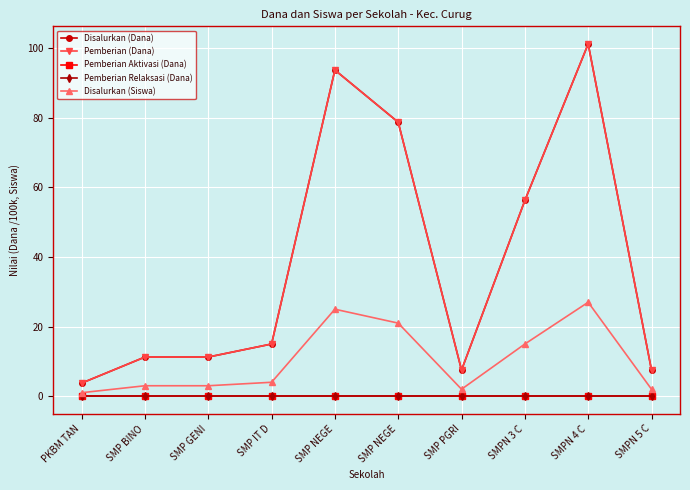

Does the chart have visible grid lines?

Yes